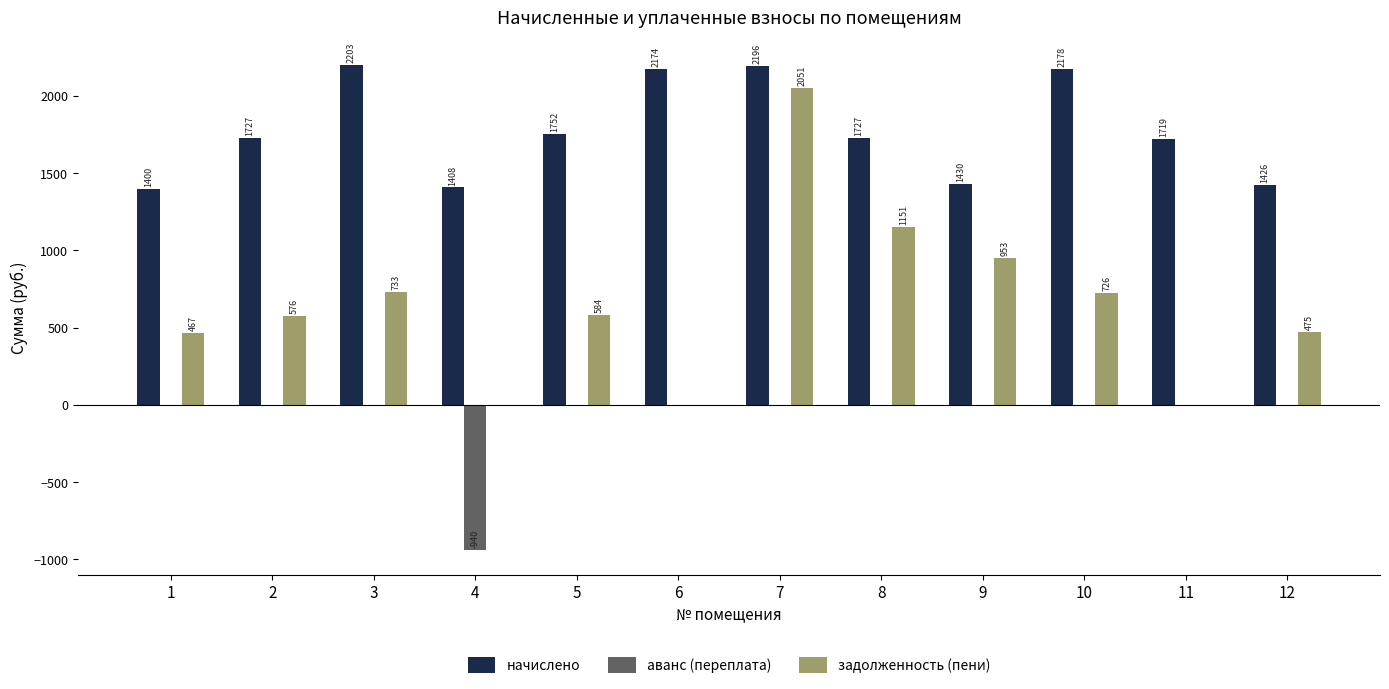

The value of задолженность (пени) at 6 is 0.0. True or false?

True